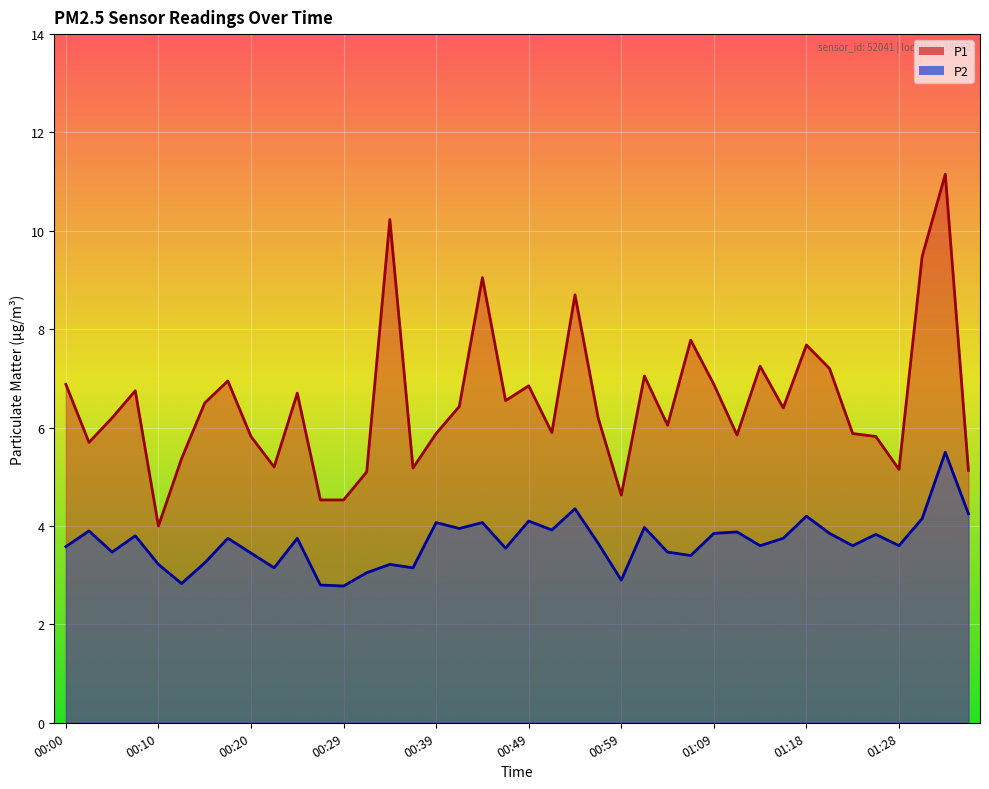

Which series has the widest spread of values?

P1